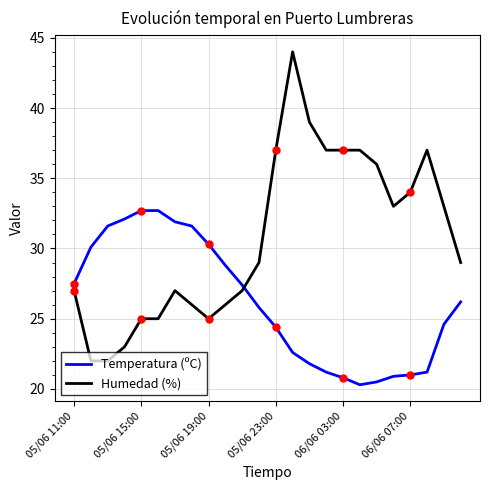

Which series has the largest total across all categories?

Humedad (%)